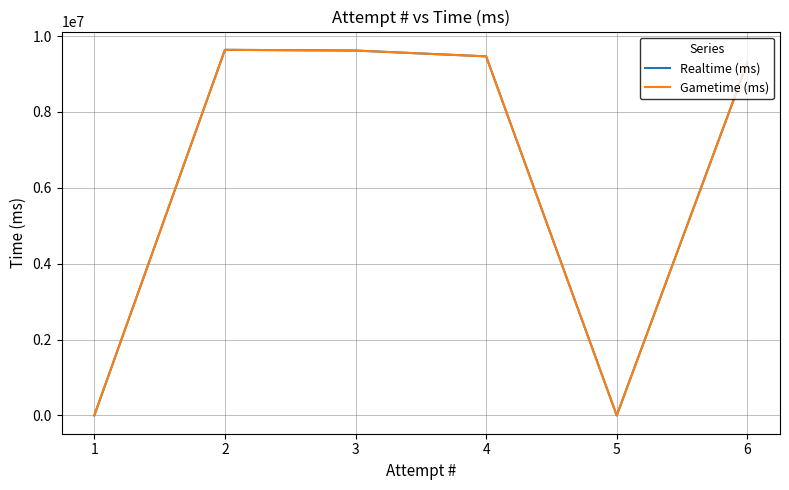

List the labels in order of Gametime (ms) value, largest first.

2, 3, 4, 6, 5, 1